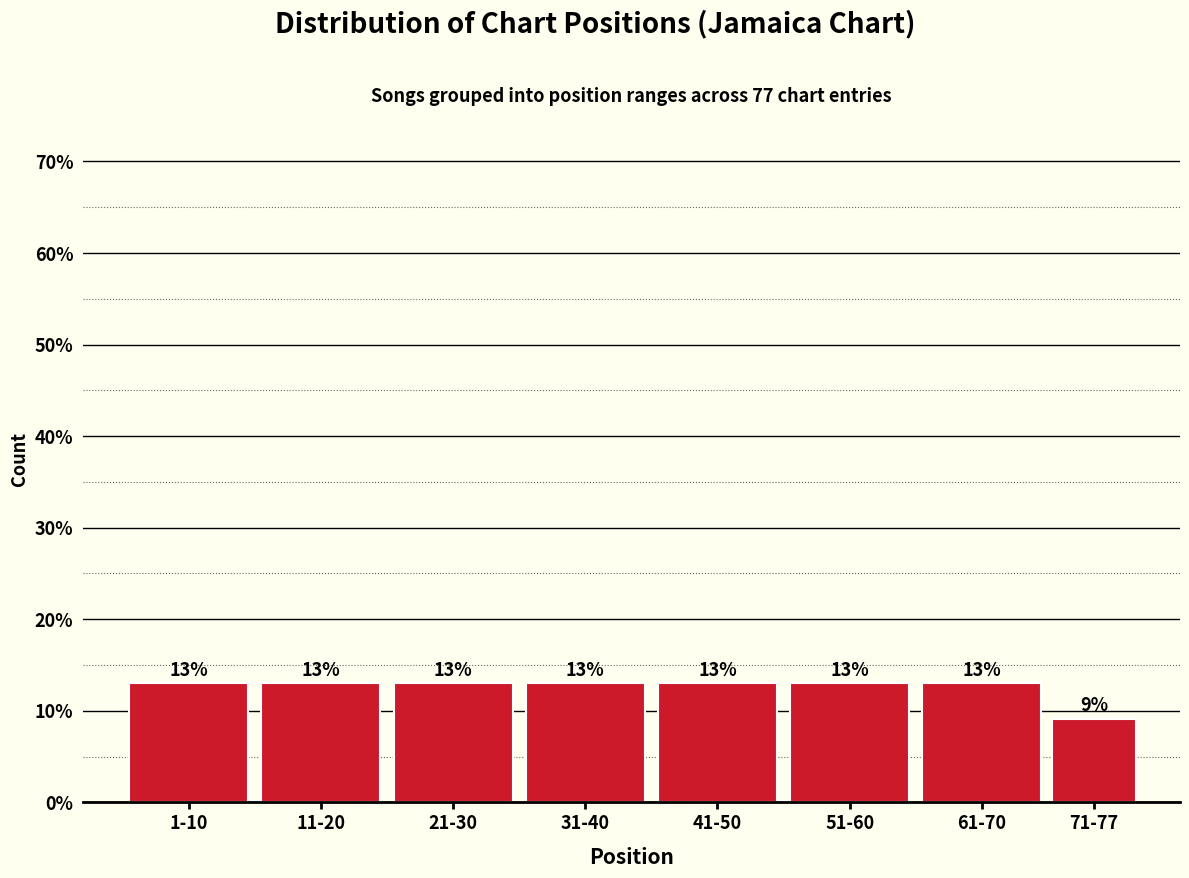

The value at 71-77 is 9.1. True or false?

True